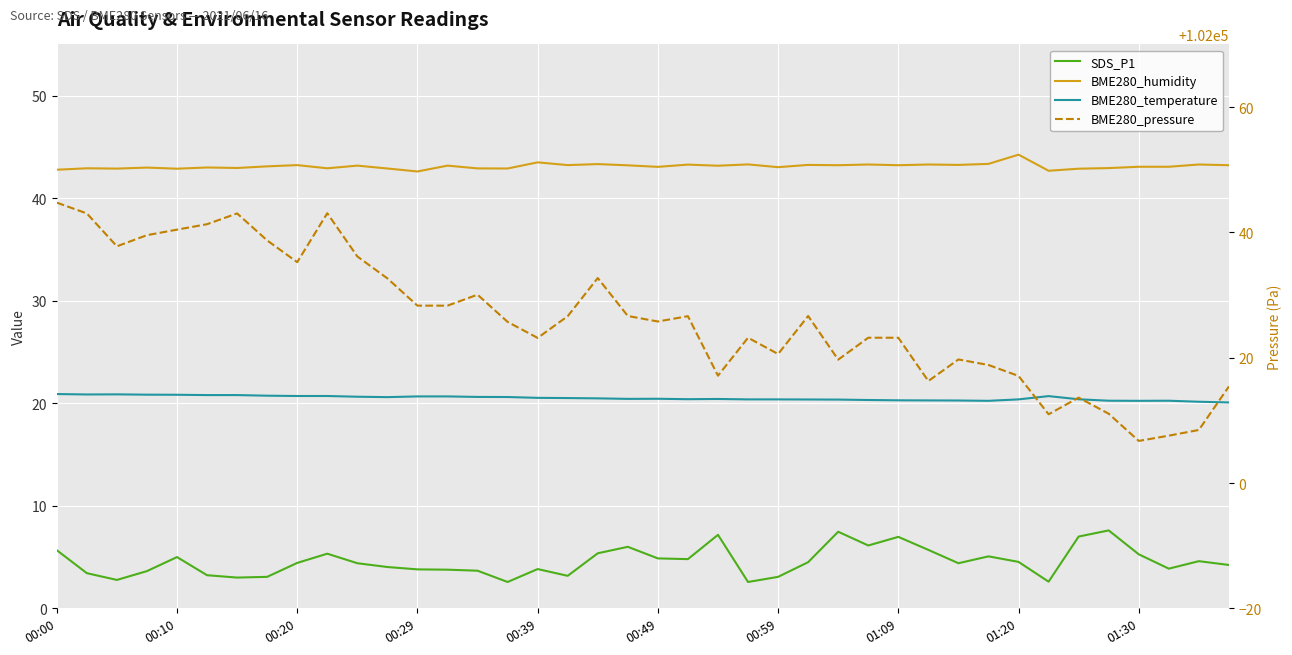

List the series in order of their peak value, highest first.

BME280_pressure, BME280_humidity, BME280_temperature, SDS_P1